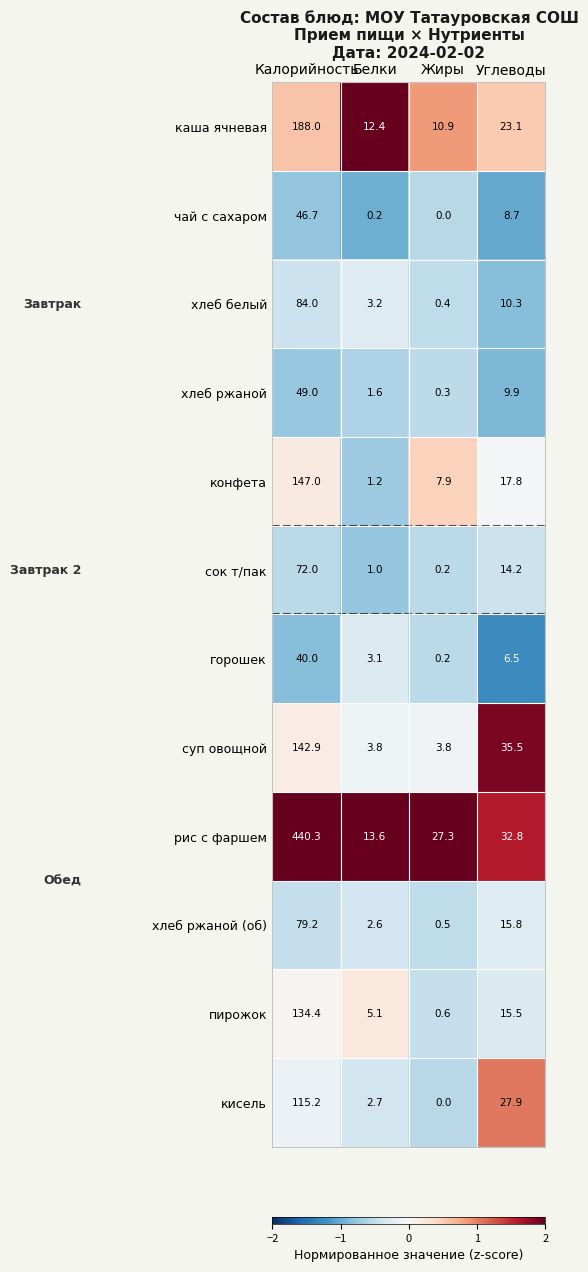

What is the maximum value shown in the chart?

440.3